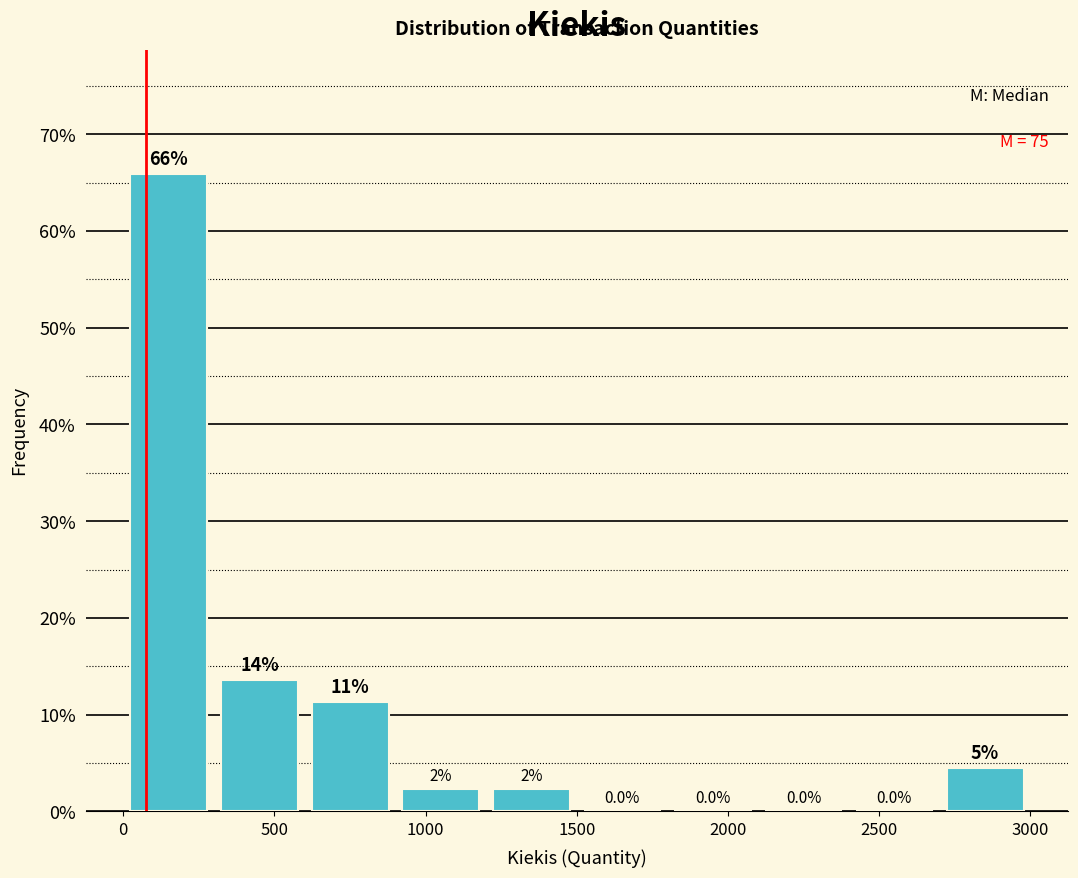

Over which range of the x-axis is the bar tallest?

0 to 300